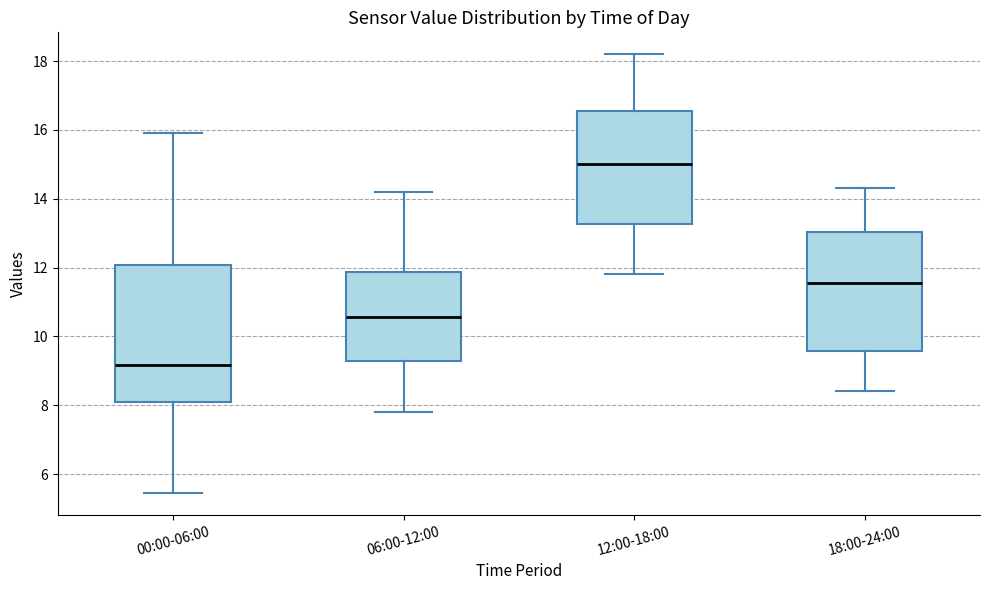

Where is the upper edge of the box for 00:00-06:00 on the y-axis? The values are not printed on the chart, so give them approximately, as read against the axis.

12.0